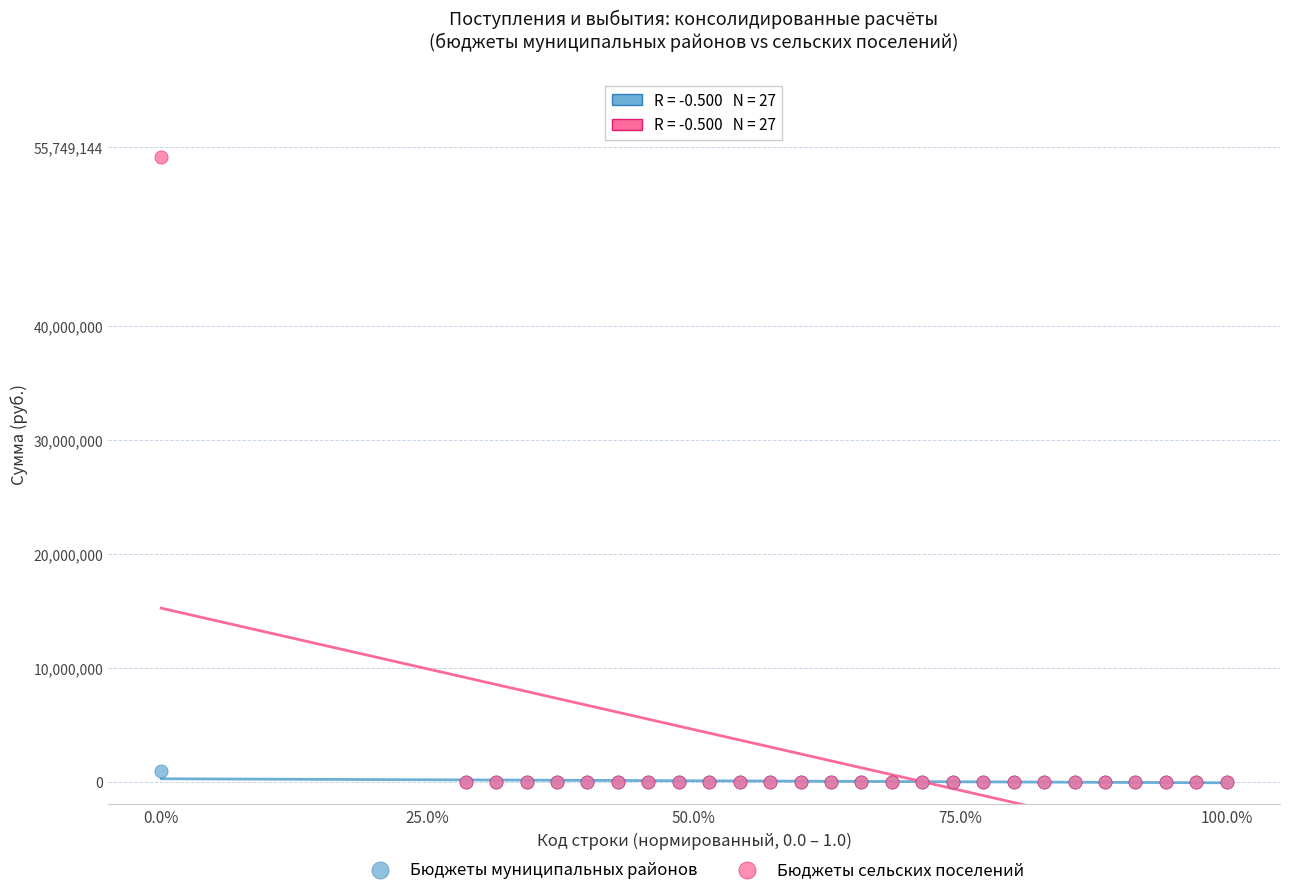

Which series has the largest Y range (max minus min)?

Бюджеты сельских поселений